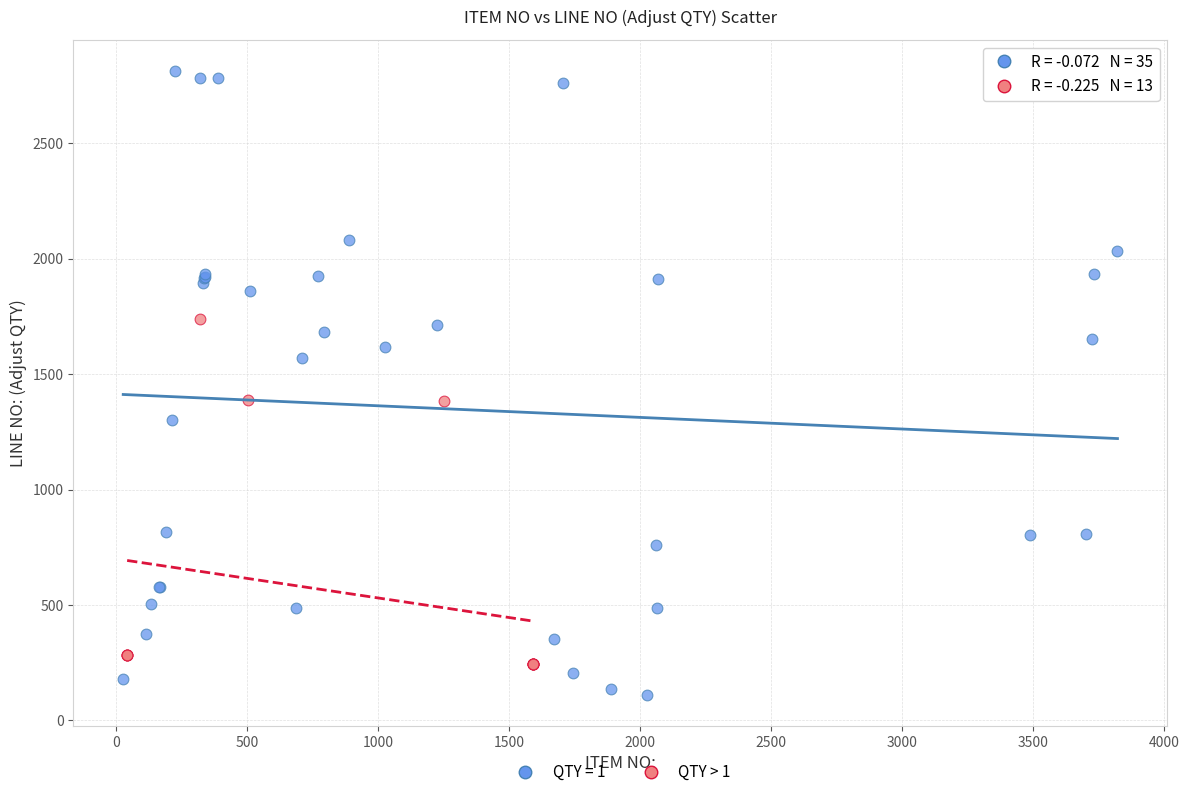

Which series has the largest Y range (max minus min)?

QTY = 1